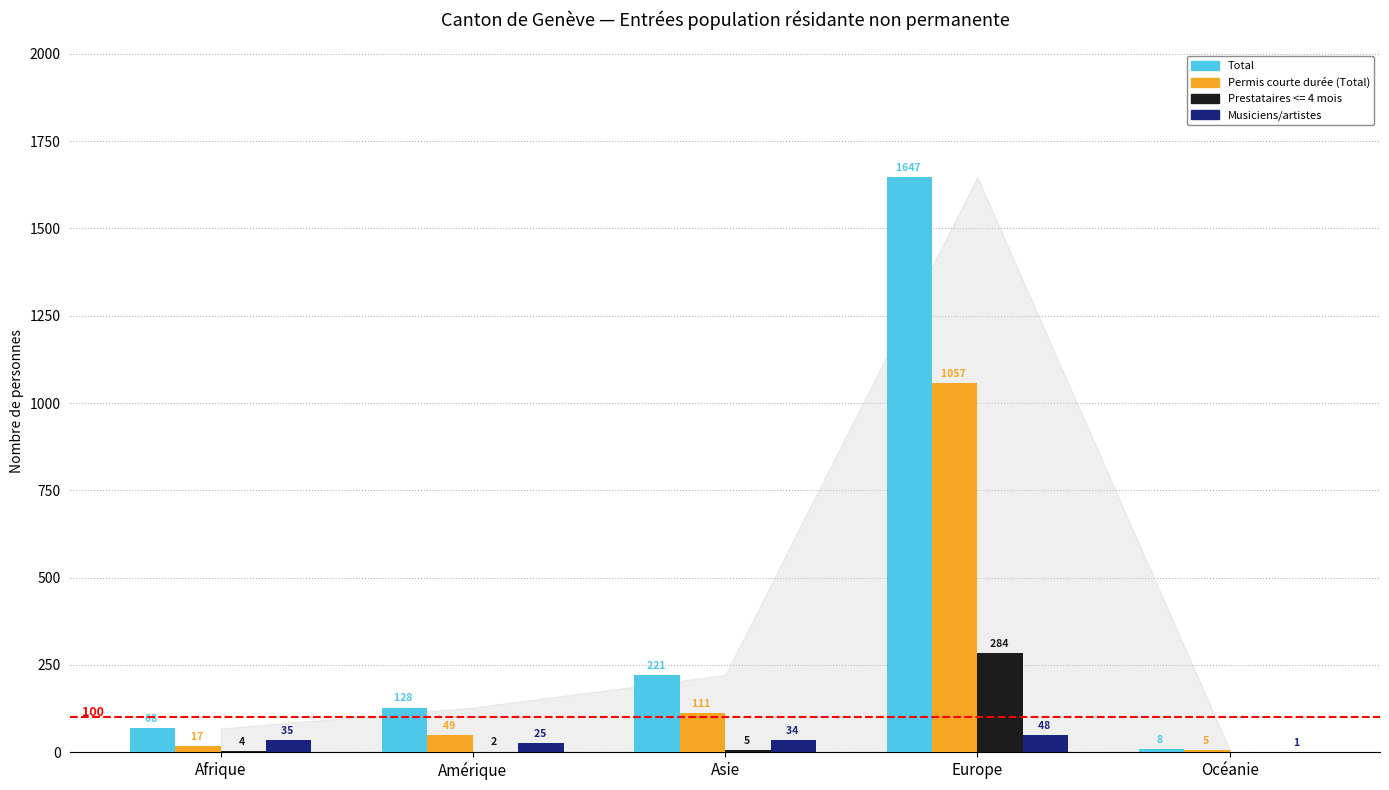

Are the bars grouped side by side (vs. stacked)?

Yes